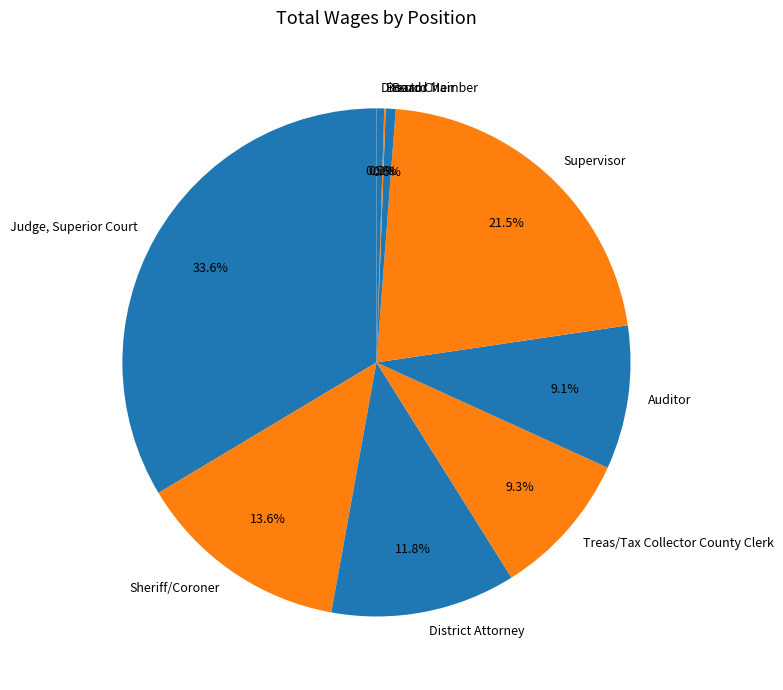

Approximately how many times larger is the value at Auditor compared to Treas/Tax Collector County Clerk?

1.0